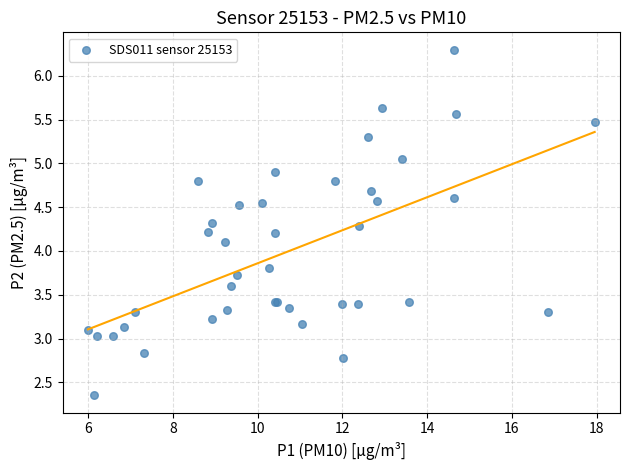

What Y value in the scatter plot is closest to 4?

4.1